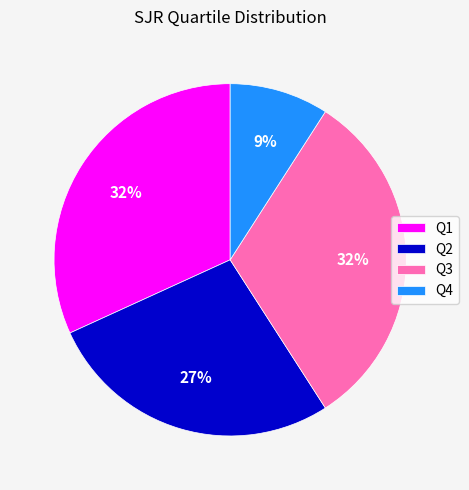

Which category has the smallest portion of the pie?

Q4